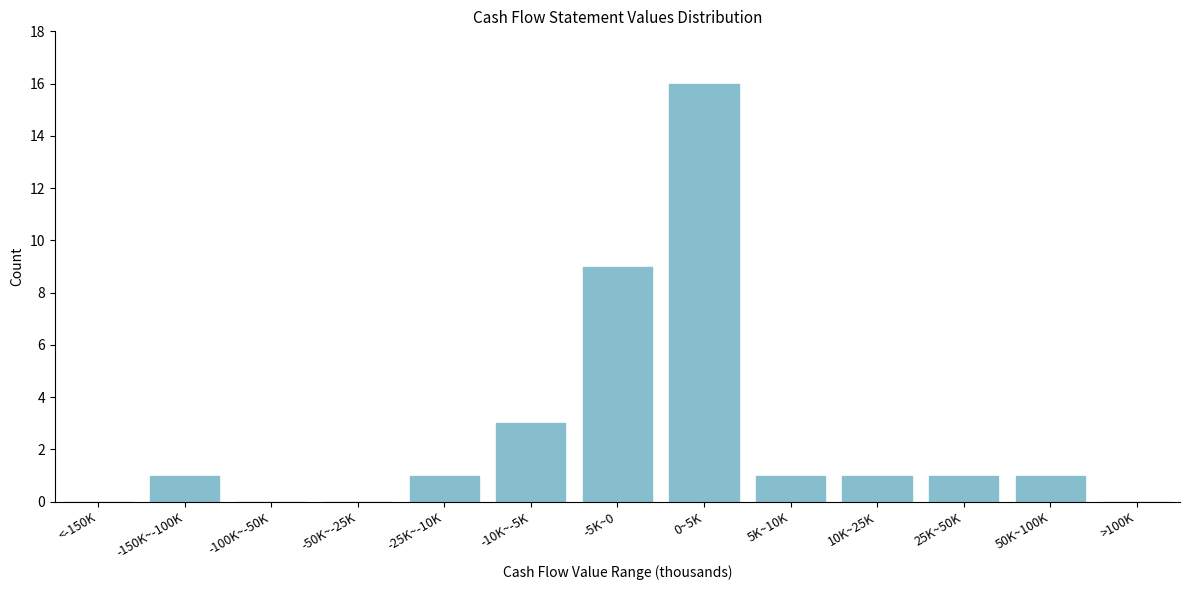

Reading right to left, what are all the values shown in this chart?

>100K=0	50K~100K=1	25K~50K=1	10K~25K=1	5K~10K=1	0~5K=16	-5K~0=9	-10K~-5K=3	-25K~-10K=1	-50K~-25K=0	-100K~-50K=0	-150K~-100K=1	<-150K=0